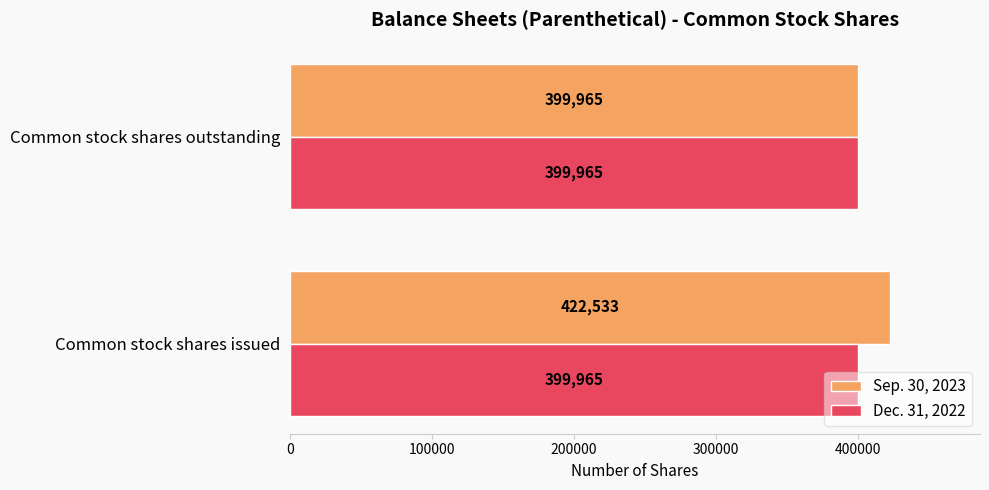

Which series has the largest range (max minus min)?

Sep. 30, 2023